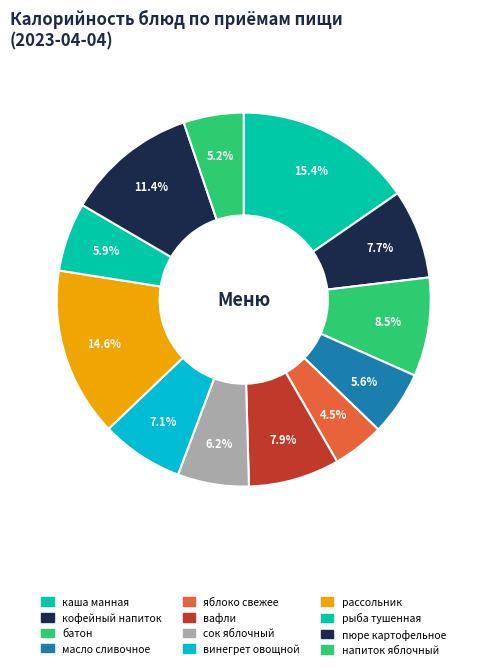

Which slice is the smallest?

яблоко свежее